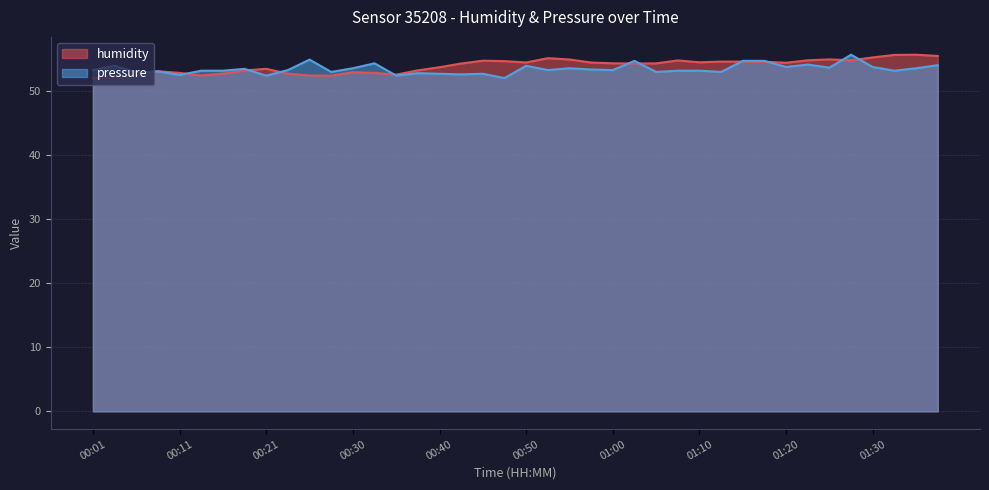

What is the difference between the humidity values at 00:16 and 00:03?

0.5